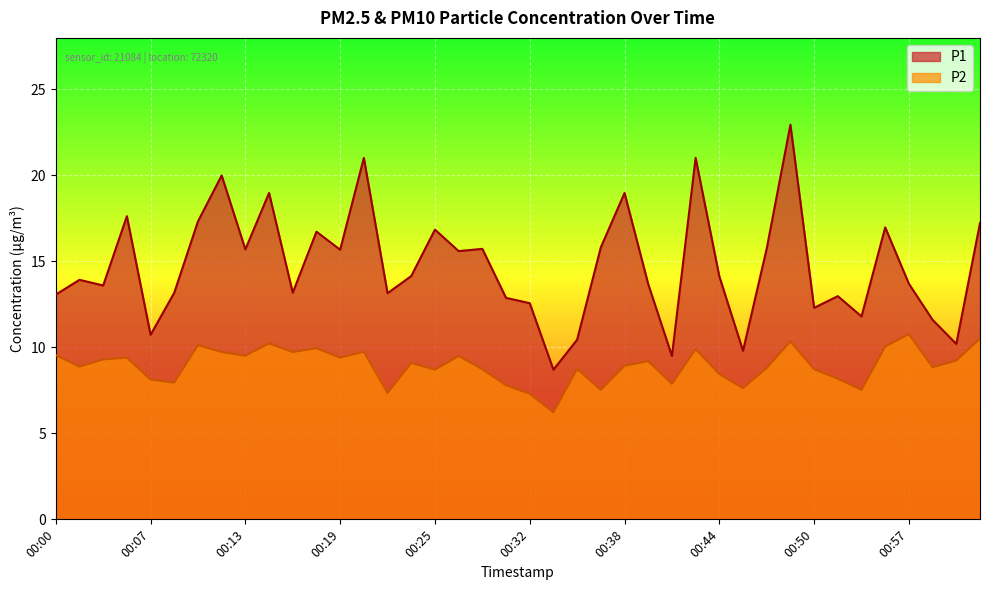

Reading right to left, extract all data points from this chart.

P1: 01:02=17.2	01:00=10.2	00:59=11.6	00:57=13.7	00:55=17.0	00:54=11.8	00:52=13.0	00:50=12.3	00:49=22.9	00:47=15.8	00:46=9.8	00:44=14.1	00:43=21.0	00:41=9.5	00:39=13.7	00:38=19.0	00:36=15.8	00:35=10.4	00:33=8.7	00:32=12.6	00:30=12.9	00:28=15.7	00:27=15.6	00:25=16.9	00:24=14.2	00:22=13.2	00:21=21.0	00:19=15.7	00:17=16.7	00:16=13.2	00:14=19.0	00:13=15.7	00:11=20.0	00:10=17.3	00:08=13.2	00:07=10.7	00:05=17.6	00:03=13.6	00:02=13.9	00:00=13.1
P2: 01:02=10.5	01:00=9.2	00:59=8.8	00:57=10.8	00:55=10.1	00:54=7.5	00:52=8.2	00:50=8.7	00:49=10.3	00:47=8.8	00:46=7.6	00:44=8.4	00:43=9.9	00:41=7.9	00:39=9.2	00:38=8.9	00:36=7.5	00:35=8.8	00:33=6.2	00:32=7.3	00:30=7.8	00:28=8.7	00:27=9.5	00:25=8.7	00:24=9.1	00:22=7.3	00:21=9.8	00:19=9.4	00:17=9.9	00:16=9.7	00:14=10.2	00:13=9.5	00:11=9.7	00:10=10.1	00:08=8.0	00:07=8.1	00:05=9.4	00:03=9.3	00:02=8.9	00:00=9.6